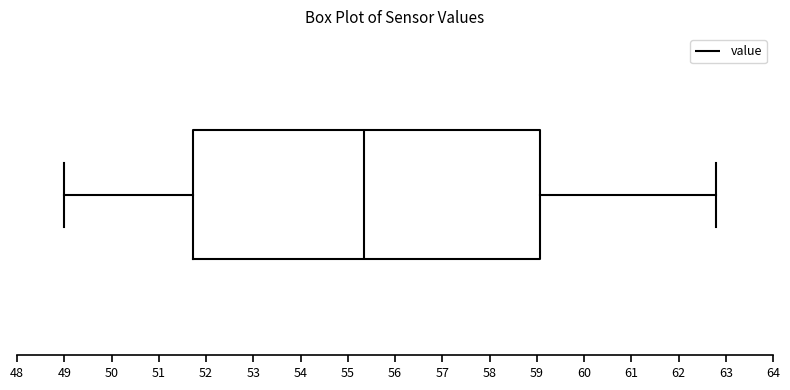

Read this box plot against the x-axis: the position of the median line, the range covered by the box, and the ends of both whiskers. The values are not printed on the chart, so give them approximately, as read against the axis.

median 55.4, box 51.7 to 59.1, whiskers 49.0 to 62.8